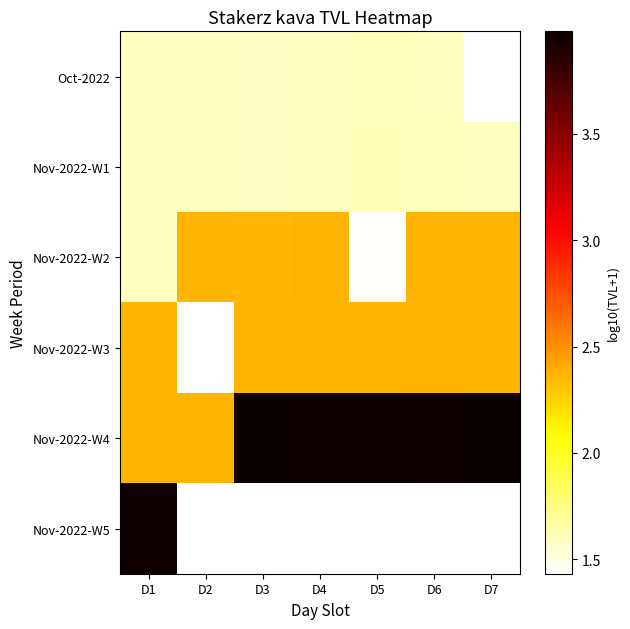

How many series are shown in this chart?

6